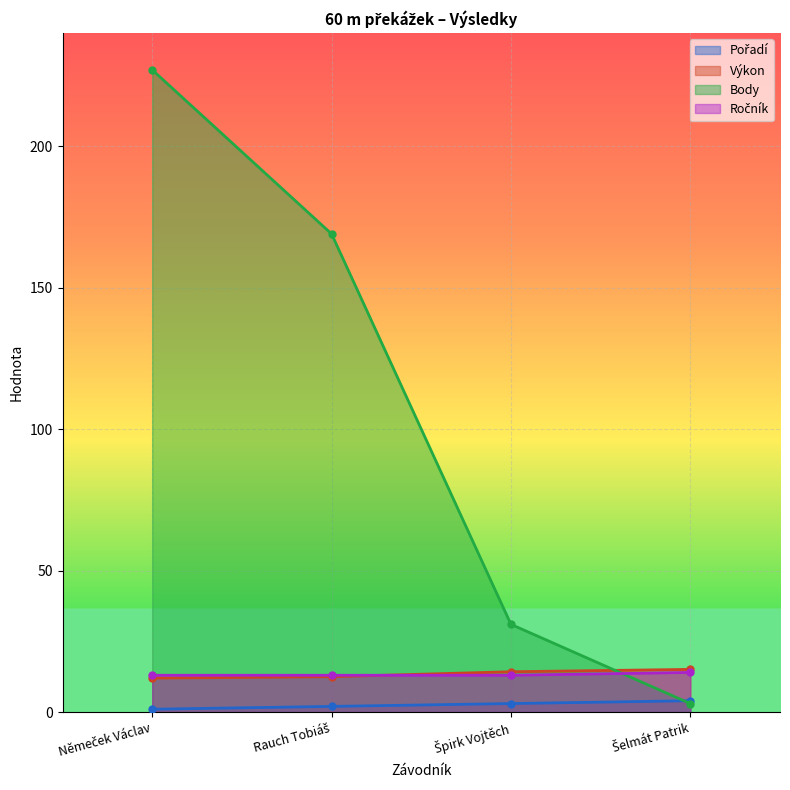

What are all the series names shown in the legend?

Pořadí, Výkon, Body, Ročník